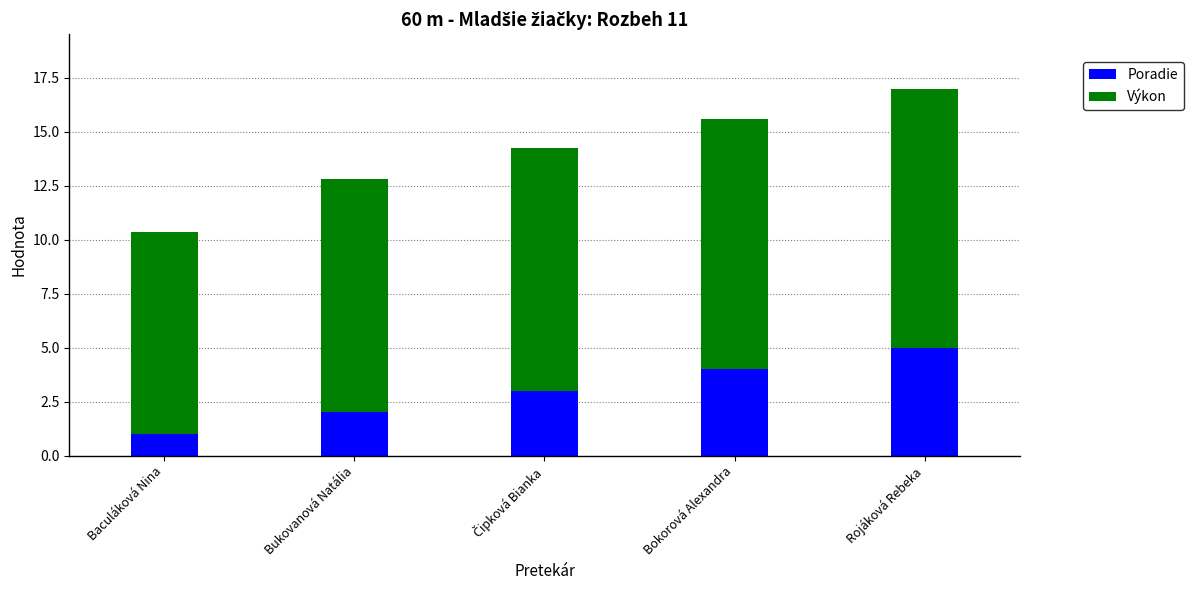

What is the difference between the maximum and minimum values in the Poradie series?

4.0